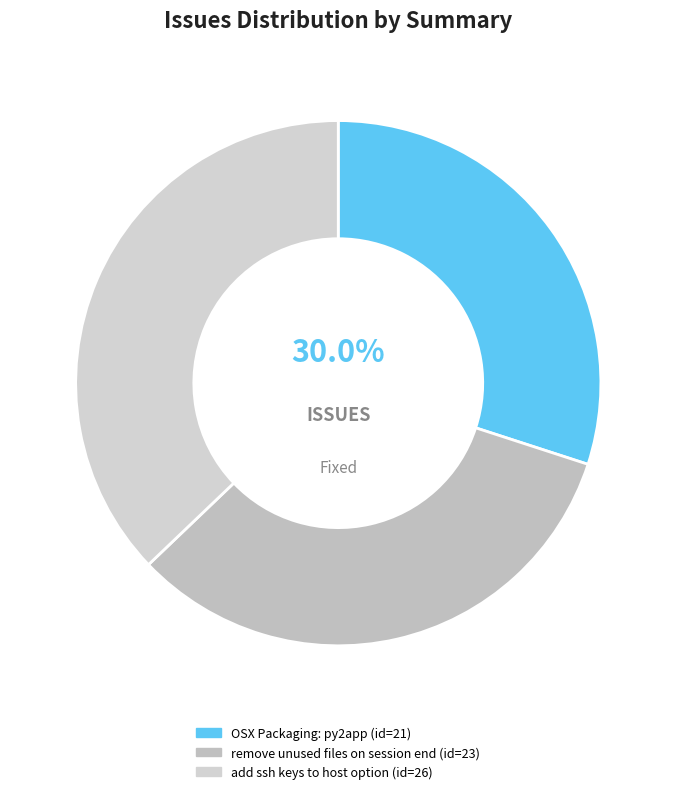

What percentage is the OSX Packaging: py2app slice, to the nearest percent?

30%